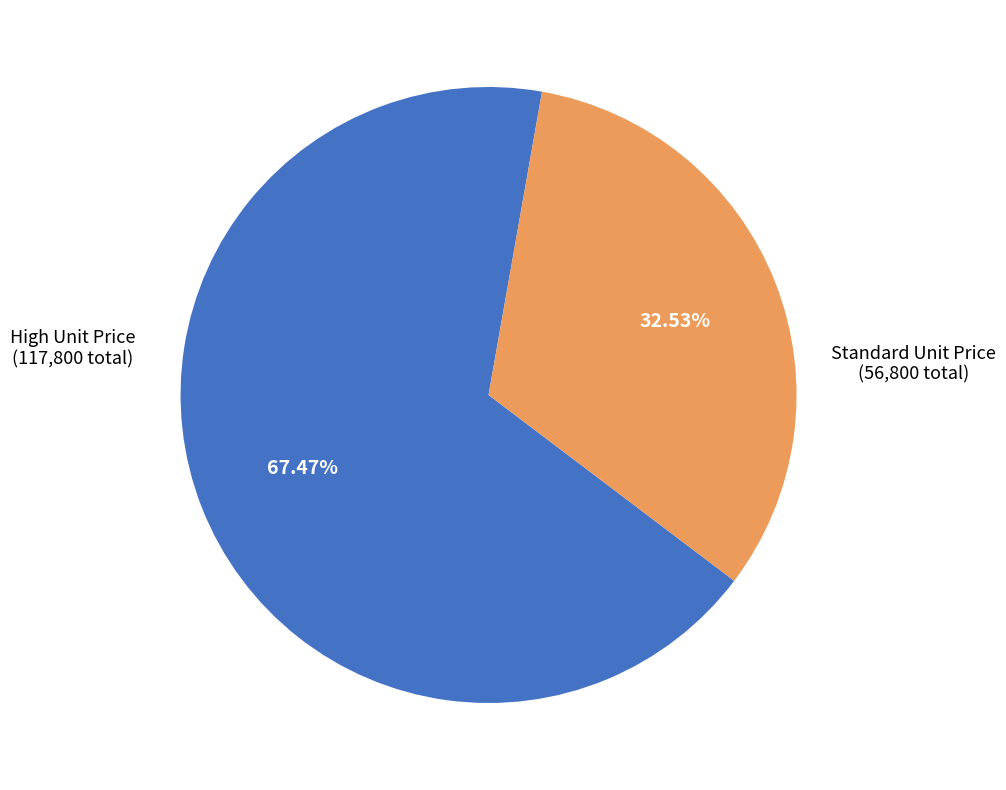

Is there any slice that represents more than half of the pie?

Yes